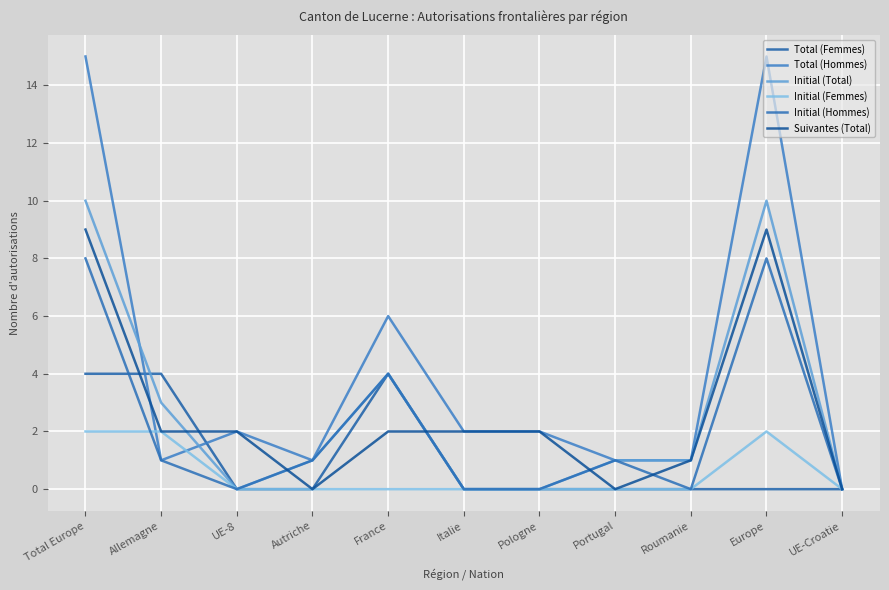

True or false: Total (Femmes) and Total (Hommes) intersect in this chart.

True